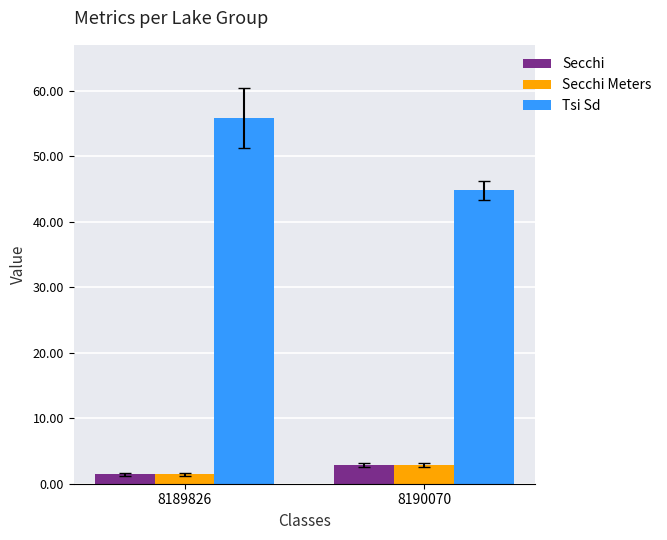

At which category does the chart reach its peak across all series?

8189826